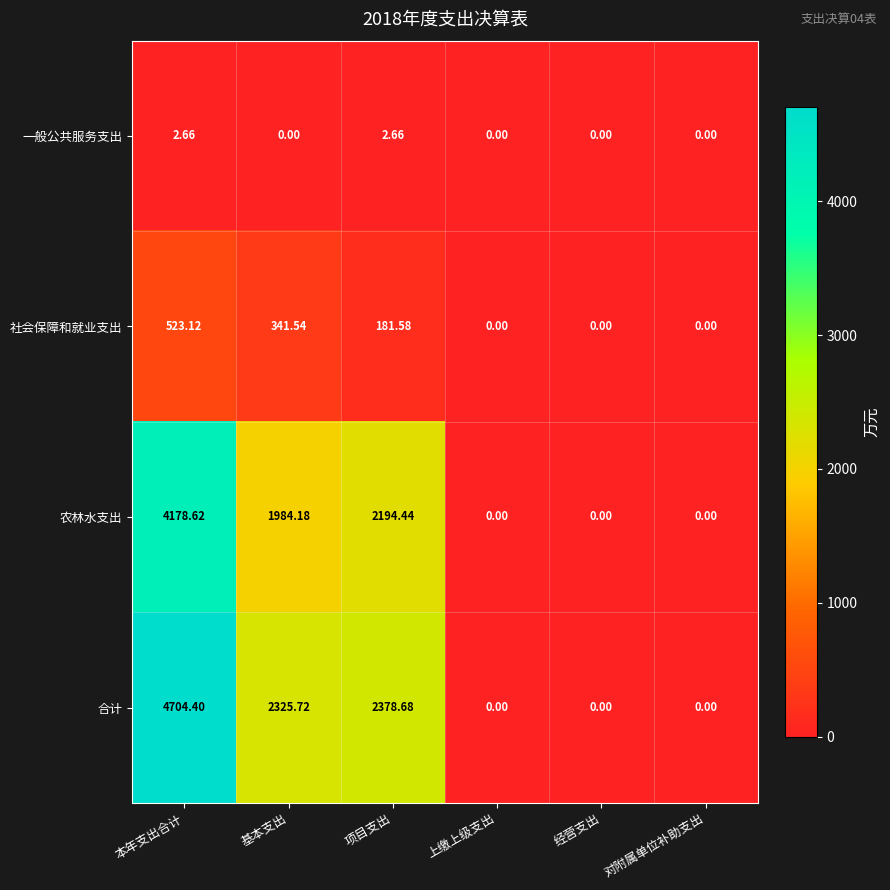

How many values in the 农林水支出 series are below 1984?

3